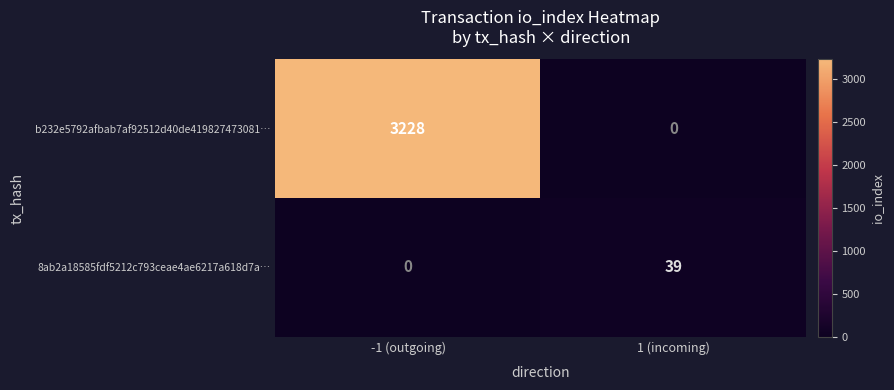

Is it true that 8ab2a18585fdf5212c793ceae4ae6217a618d7a… equals 0 at -1 (outgoing)?

True